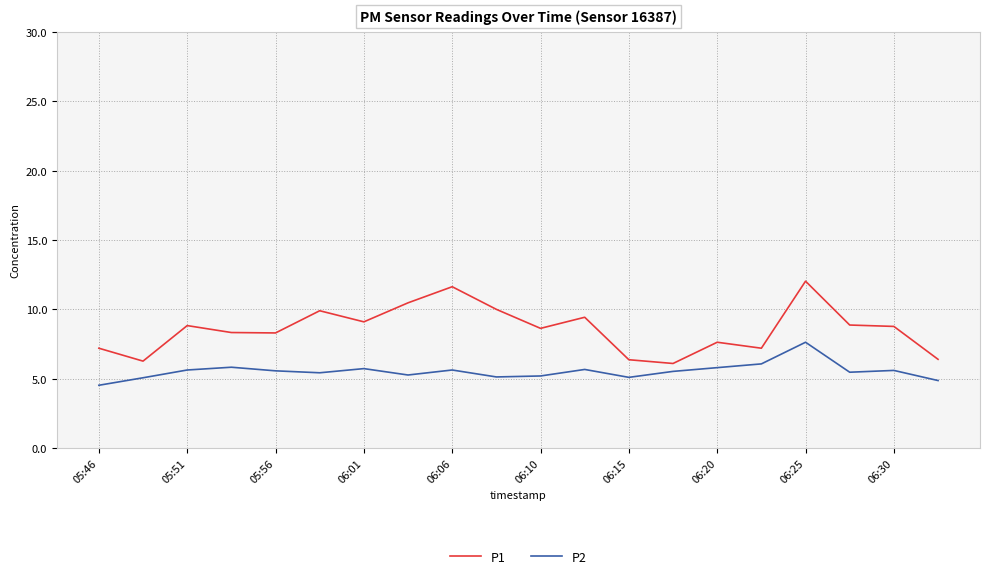

What is the highest value of the P2 series?

7.6